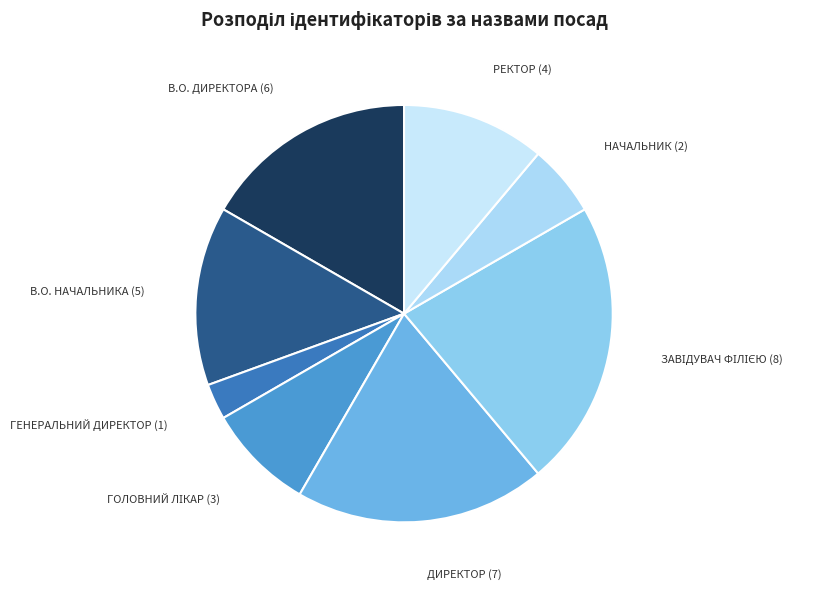

Is there a majority slice in this chart?

No